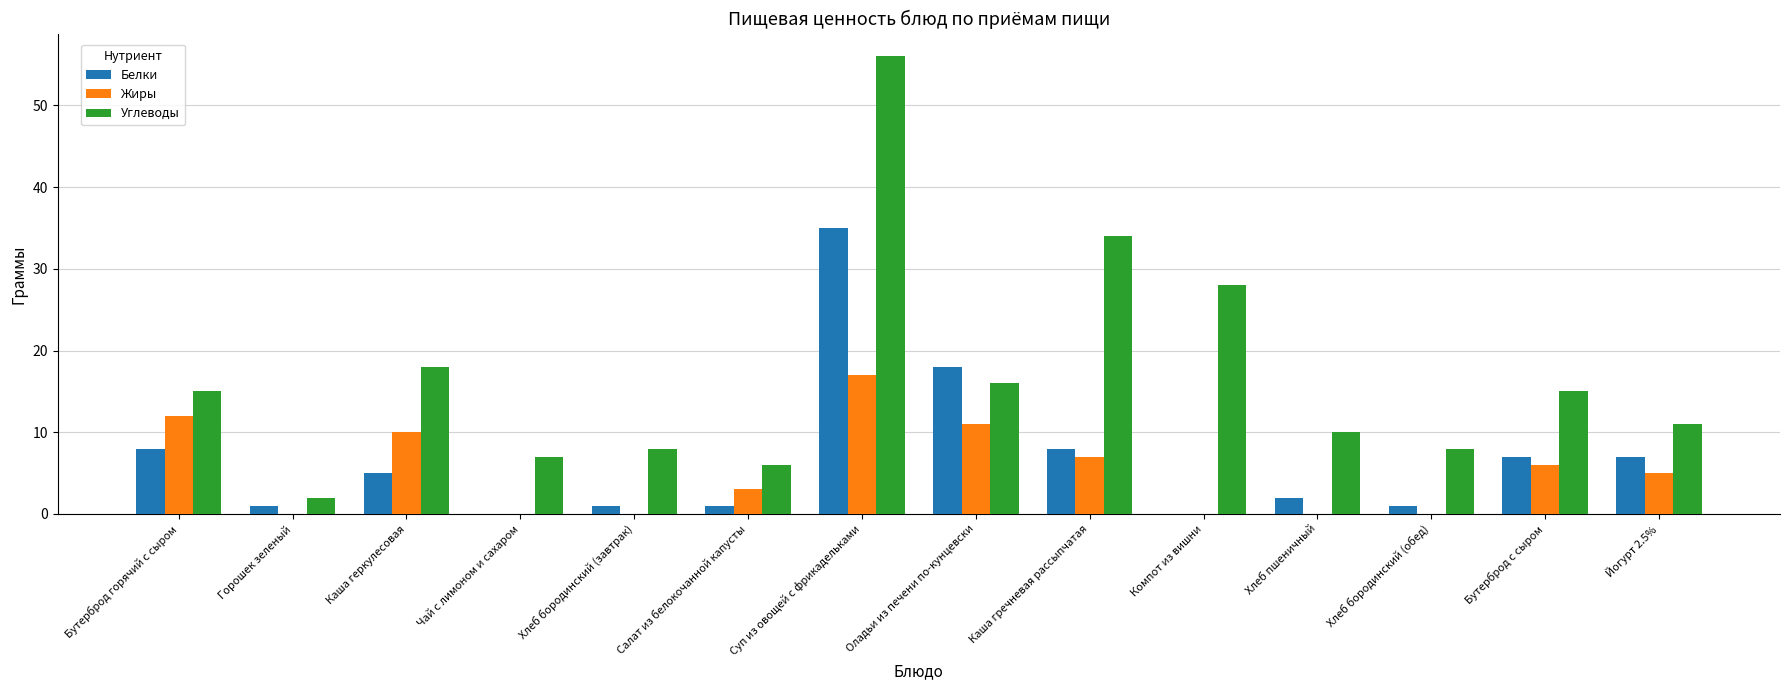

How many series are shown in this chart?

3